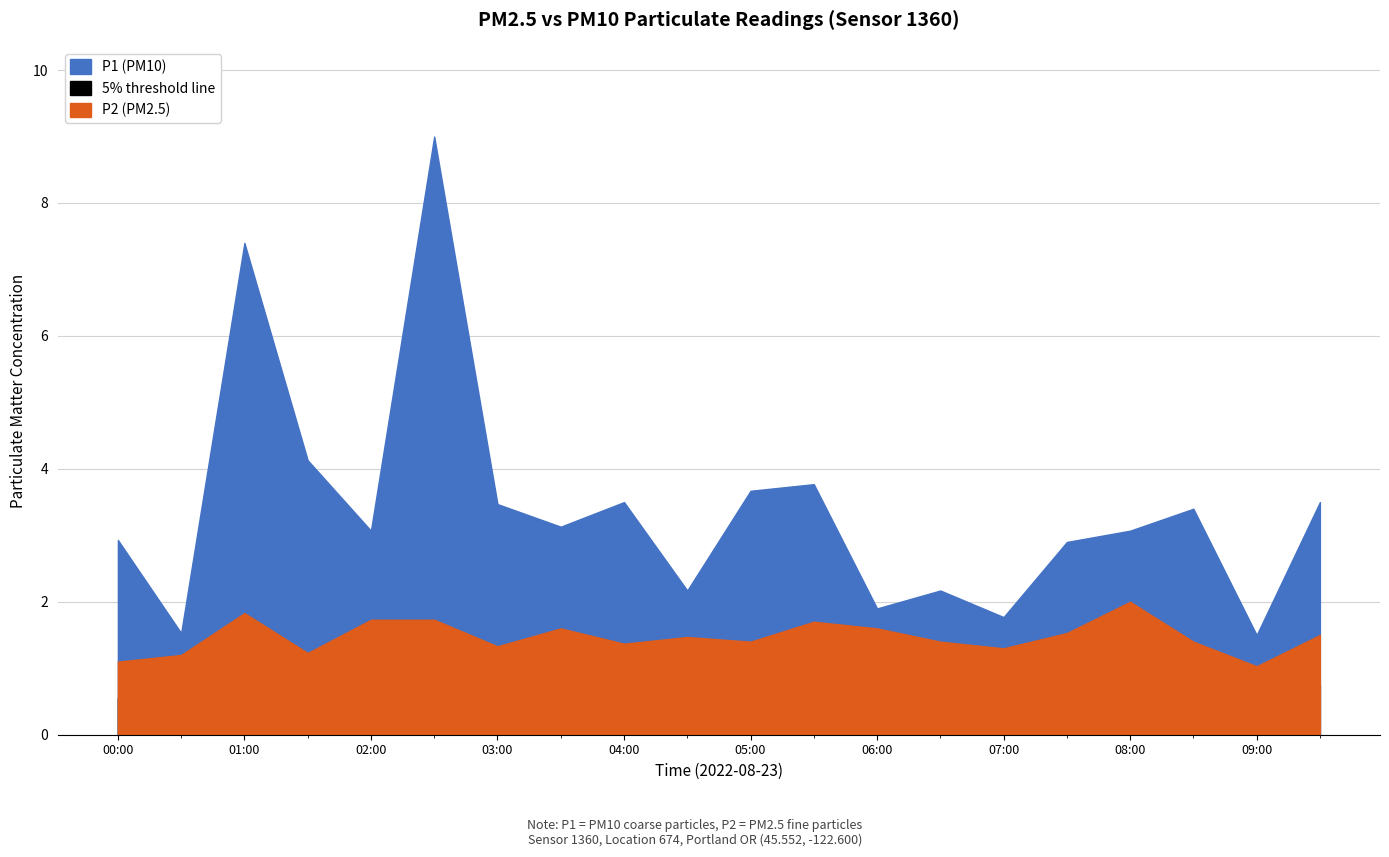

True or false: P1 has more than 1 points higher than both neighbors.

True